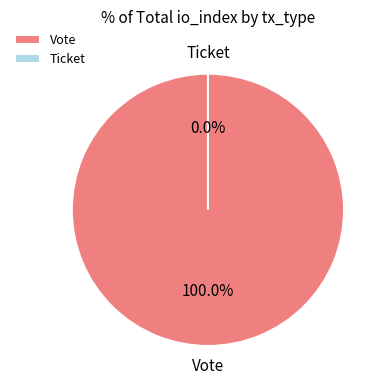

Do Vote and Ticket together represent more than half of the pie?

Yes